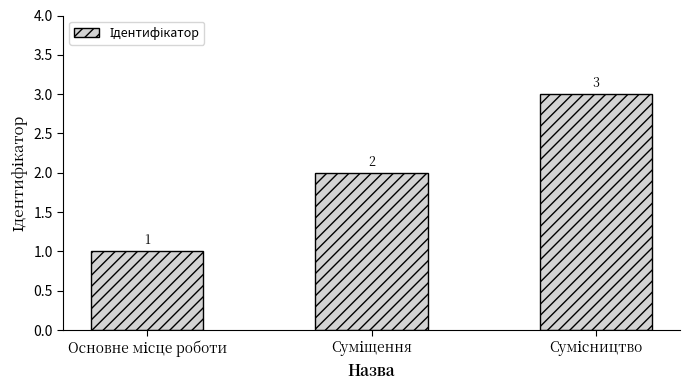

How many bars are there in total?

3